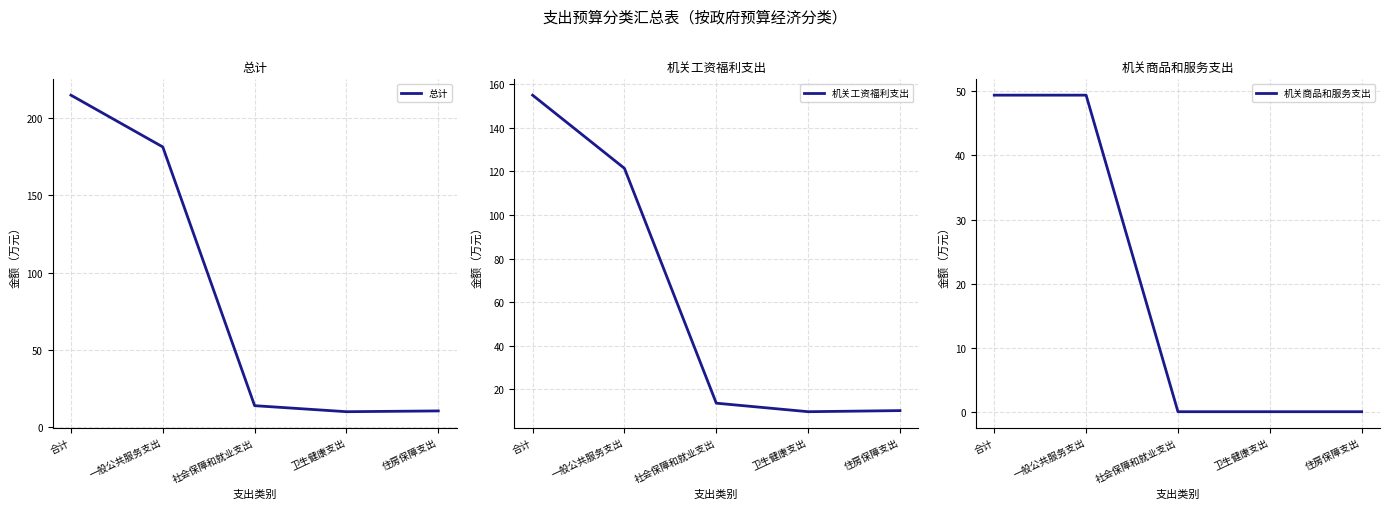

Reading left to right, what are all the values shown in this chart?

总计: 合计=215.1	一般公共服务支出=181.5	社会保障和就业支出=13.6	卫生健康支出=9.7	住房保障支出=10.2
机关工资福利支出: 合计=155.0	一般公共服务支出=121.4	社会保障和就业支出=13.6	卫生健康支出=9.7	住房保障支出=10.2
机关商品和服务支出: 合计=49.4	一般公共服务支出=49.4	社会保障和就业支出=0.0	卫生健康支出=0.0	住房保障支出=0.0